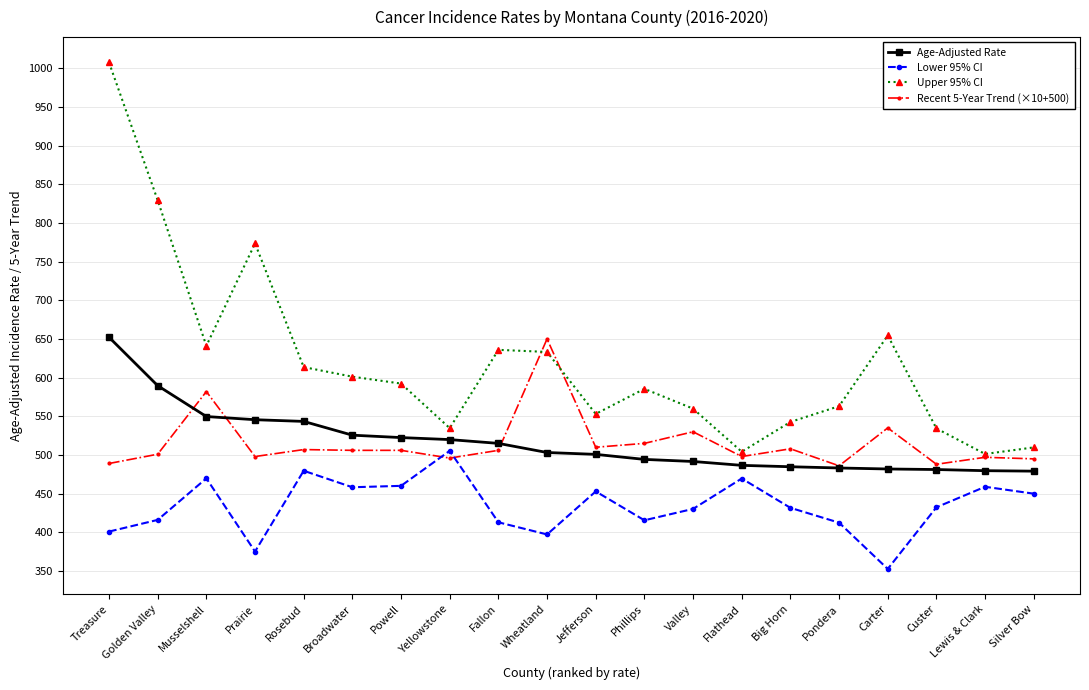

The Lower 95% CI series shows 102.7 at Treasure. True or false?

False